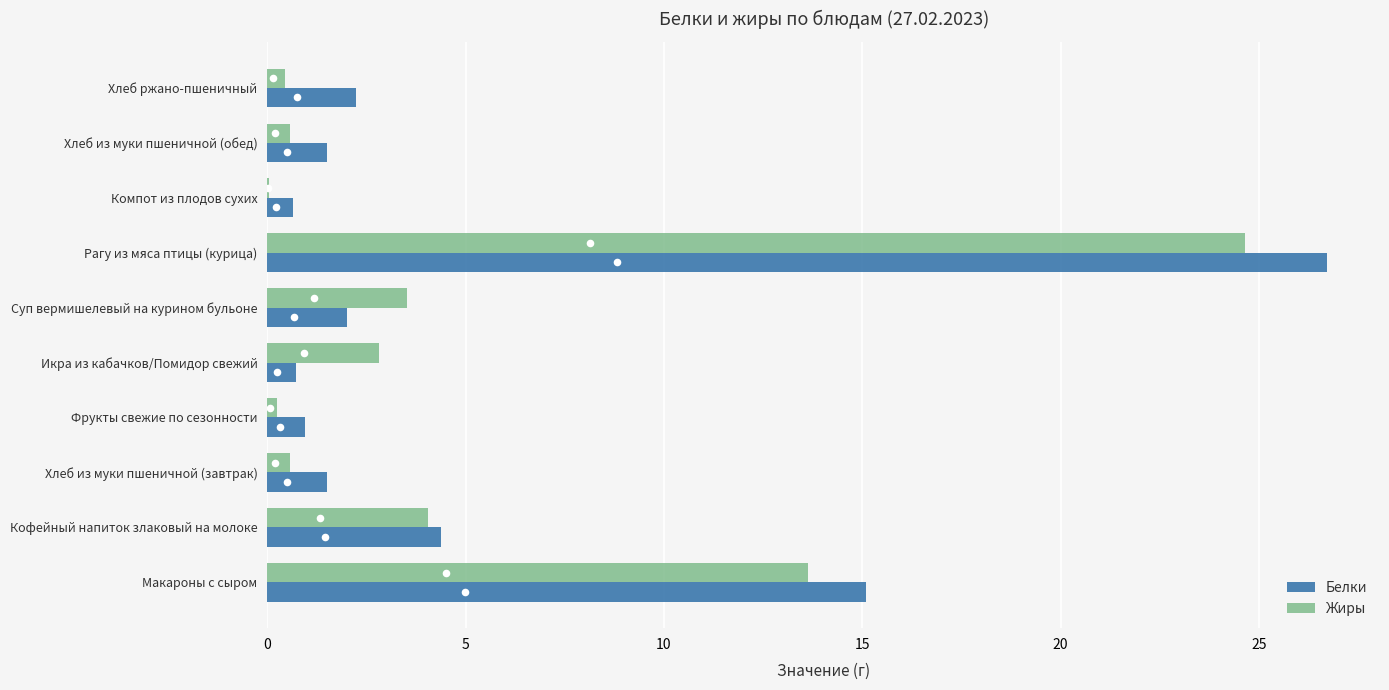

Which series has the largest Y range (max minus min)?

Белки